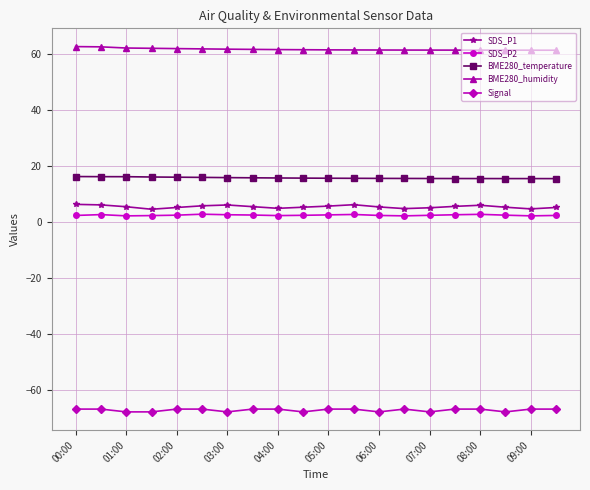

What is the sum of all BME280_temperature values?

316.0